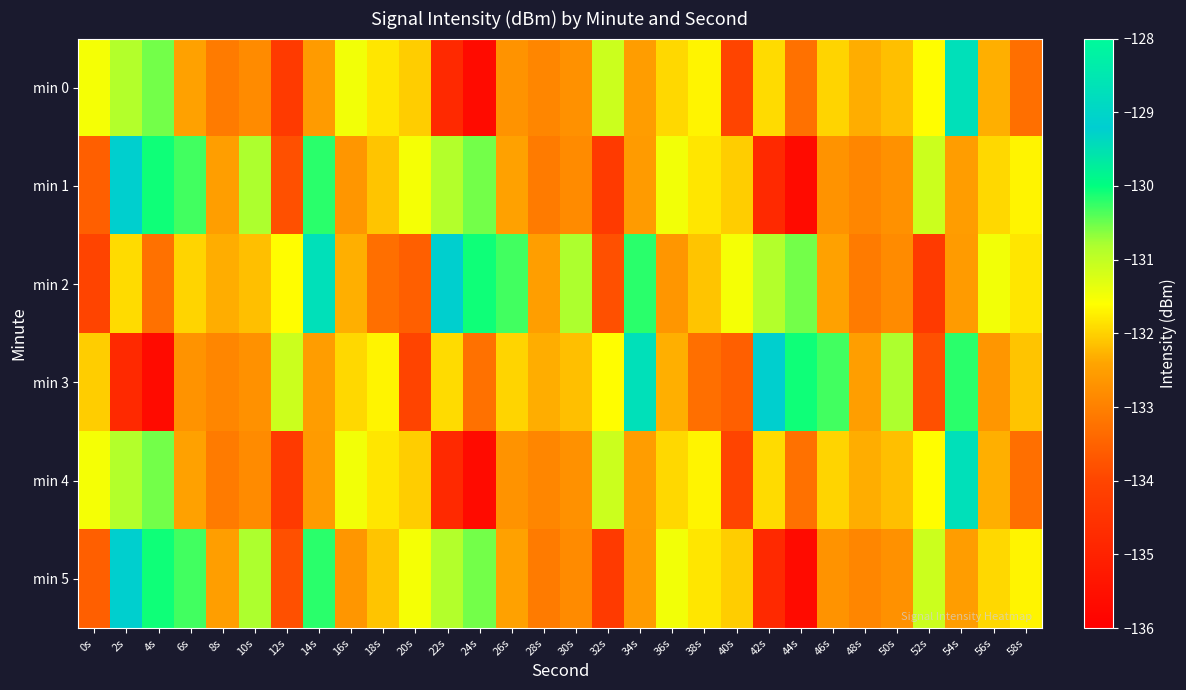

Rank the series at 46s from lowest to highest value.

min 1, min 5, min 2, min 0, min 4, min 3